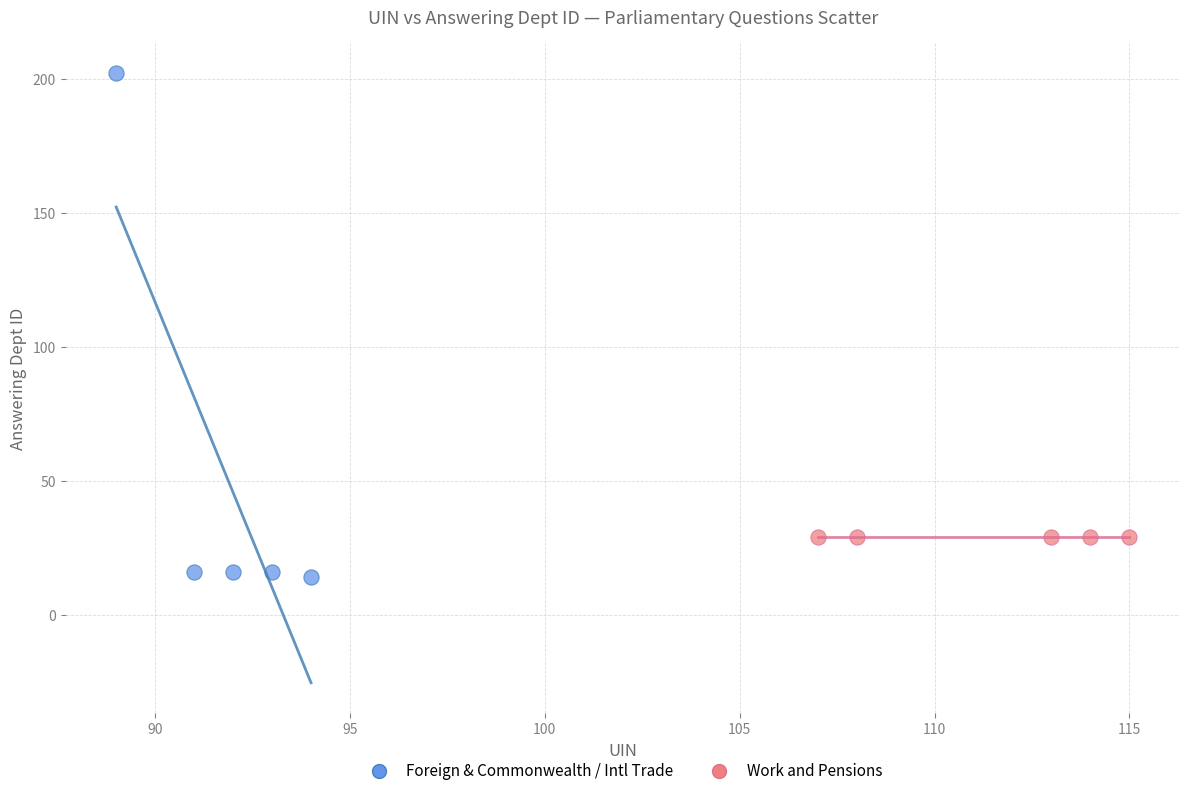

Which series reaches the maximum Y coordinate?

Foreign & Commonwealth / Intl Trade